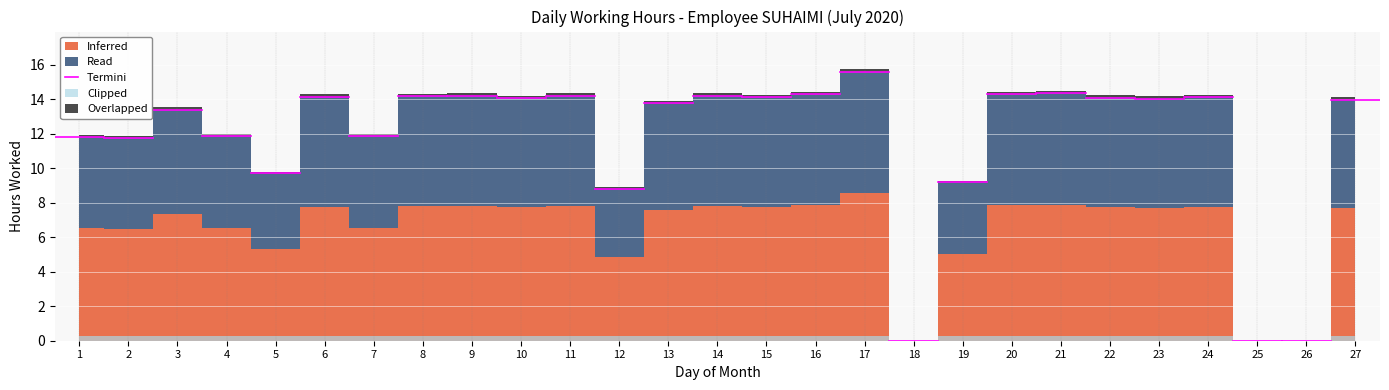

The chart shows a value of 14.1 at 6. True or false?

True